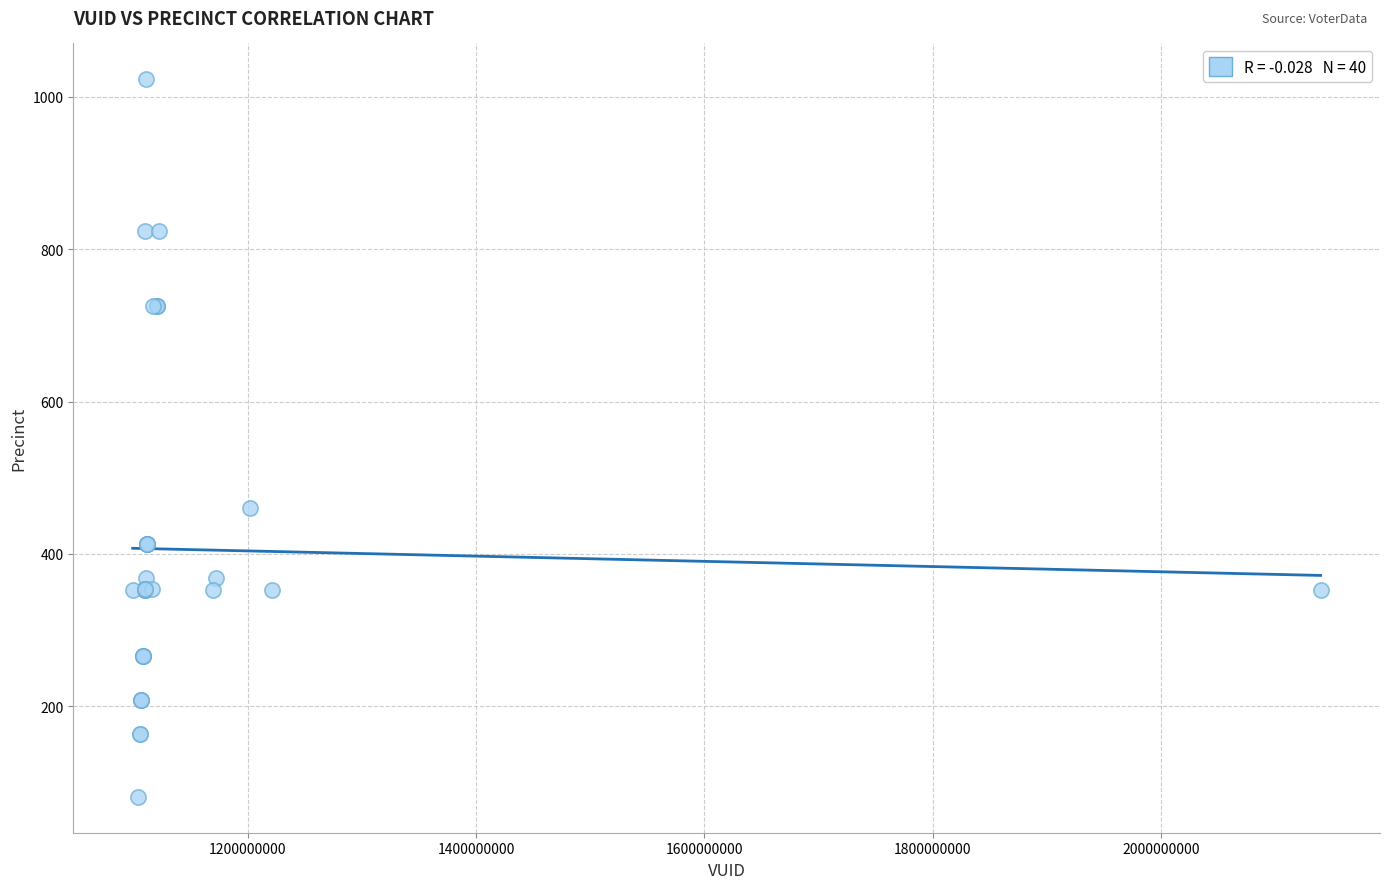

What Y value in the scatter plot is closest to 552?

460